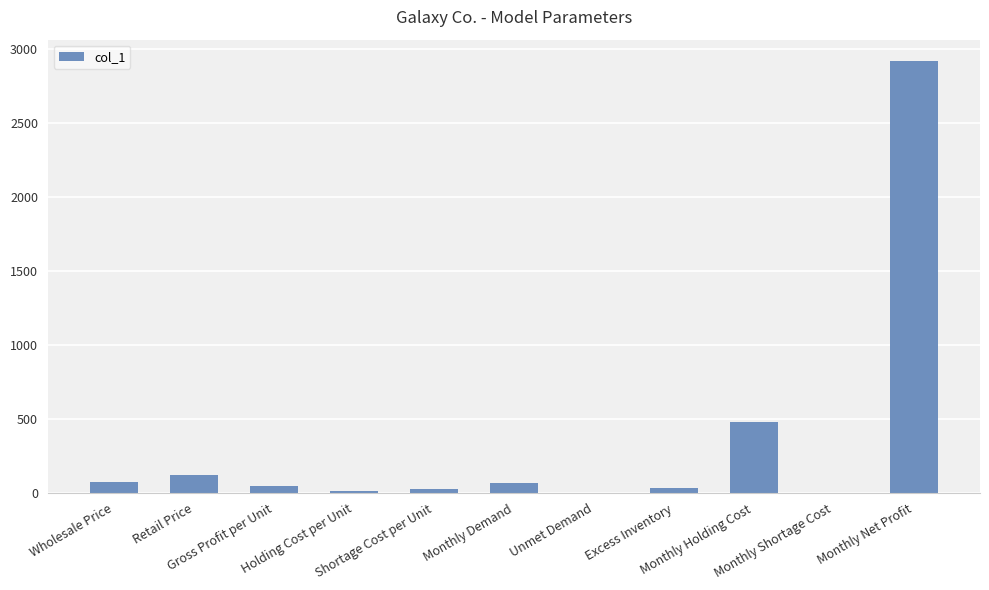

What is the ratio of the value at Monthly Holding Cost to the value at Monthly Net Profit?

0.2